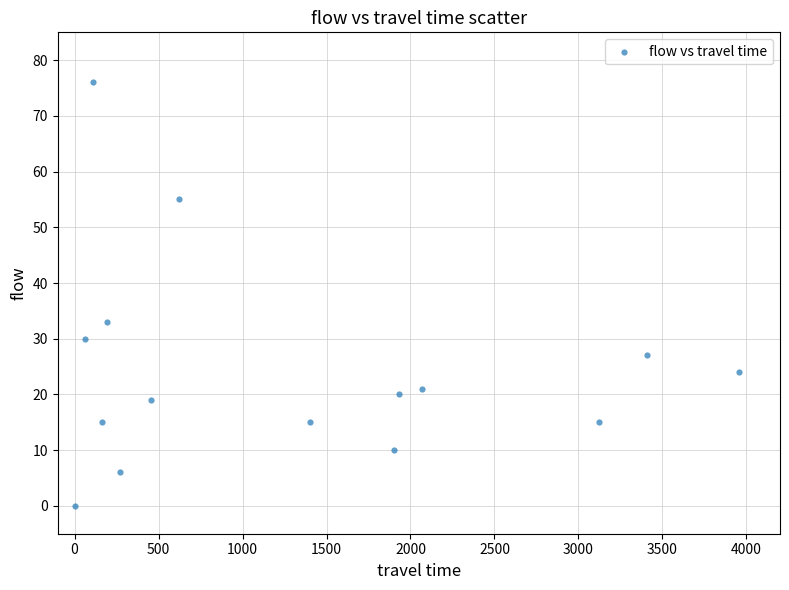

What Y value in the scatter plot is closest to 38?

33